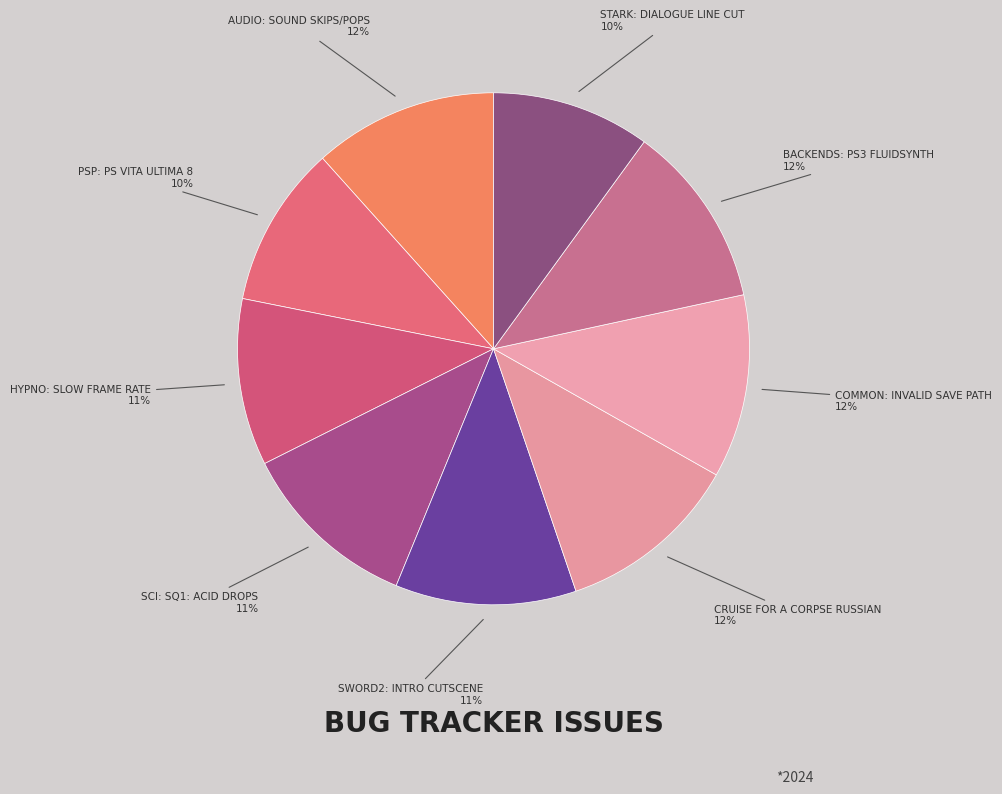

Count the number of slices in the pie.

9